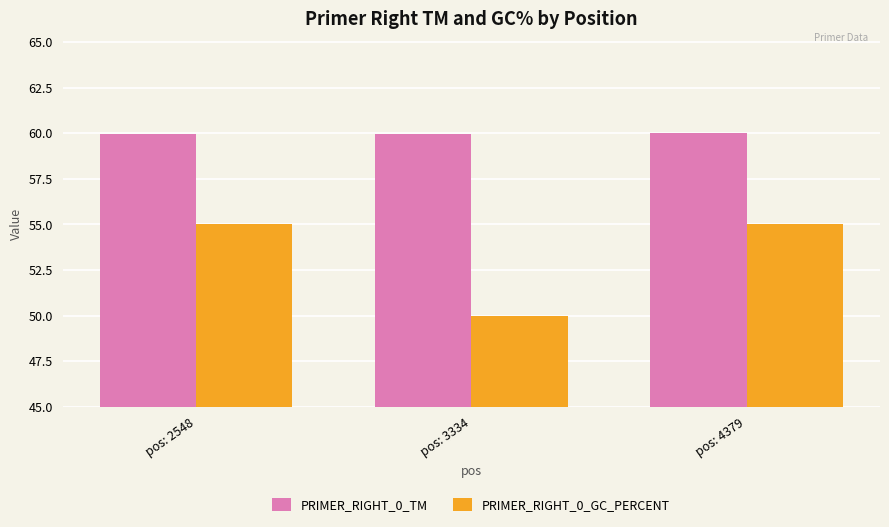

At which category does the chart reach its minimum across all series?

pos: 3334